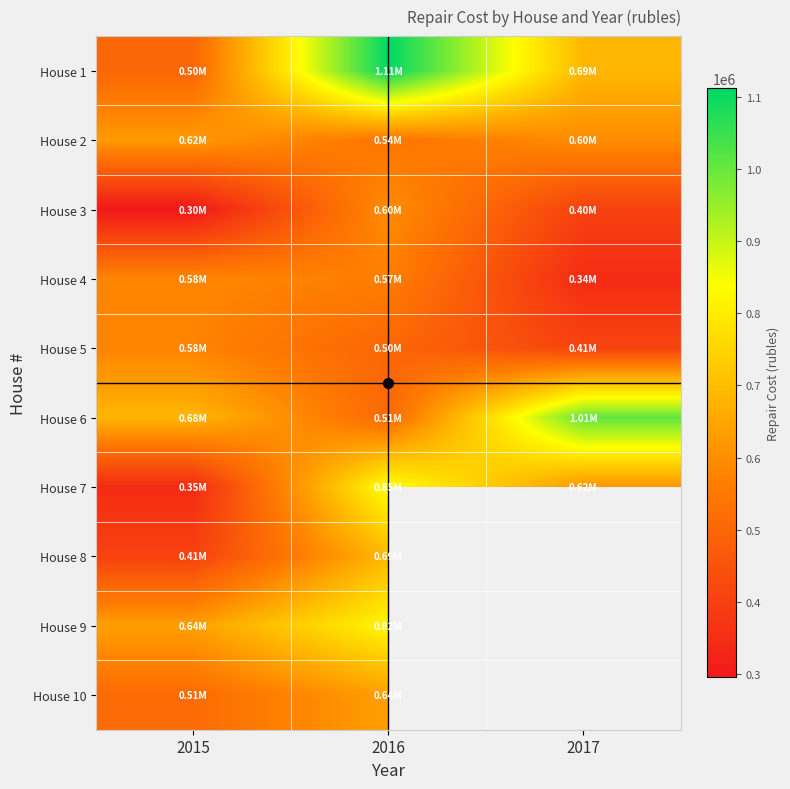

At which category does the chart reach its peak across all series?

2016